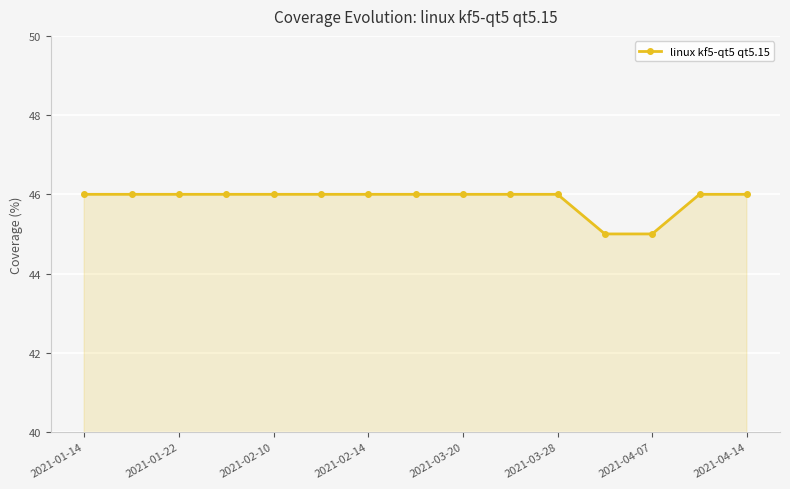

Reading right to left, extract all data points from this chart.

46	46	45	45	46	46	46	46	46	46	46	46	46	46	46